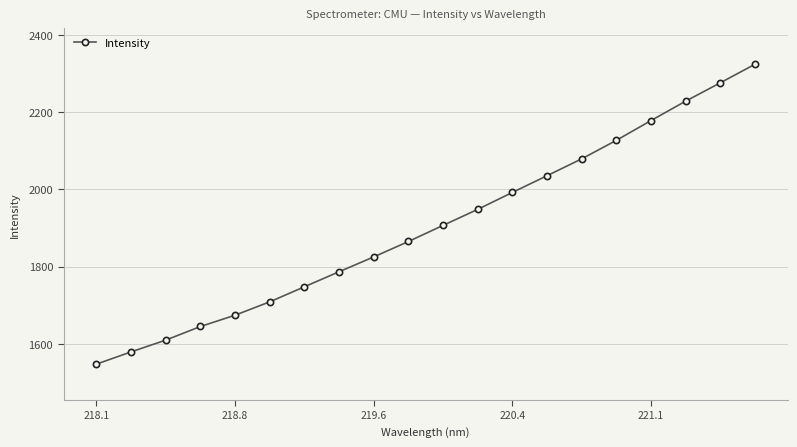

True or false: the data has more than 2 interior local peaks.

False